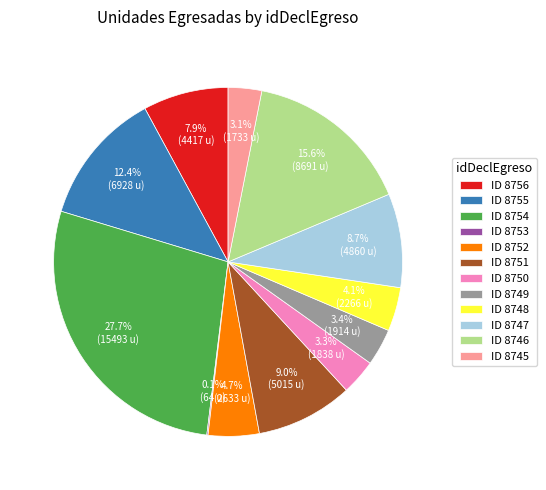

Combined, what portion of the pie is ID 8745 and ID 8750?

6.4%